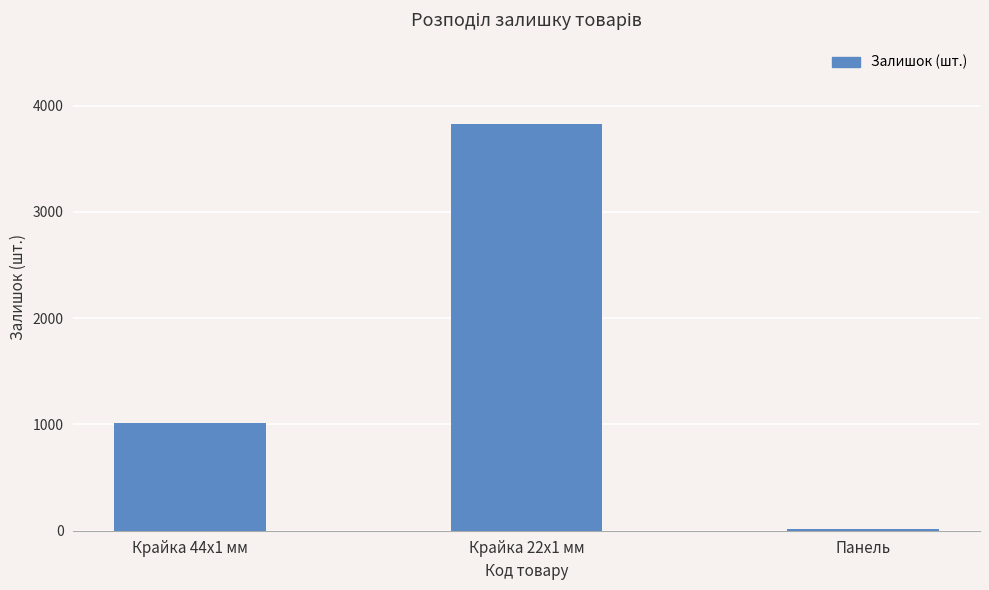

How many values are between 14 and 3828?

3